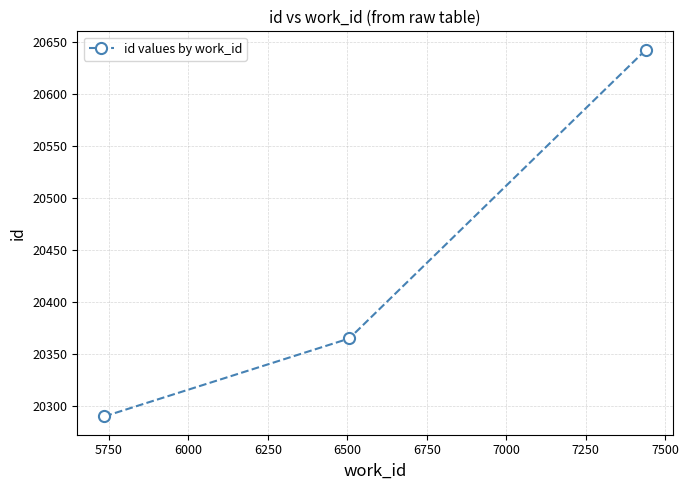

What is the value of the 3rd point from the left?

20643